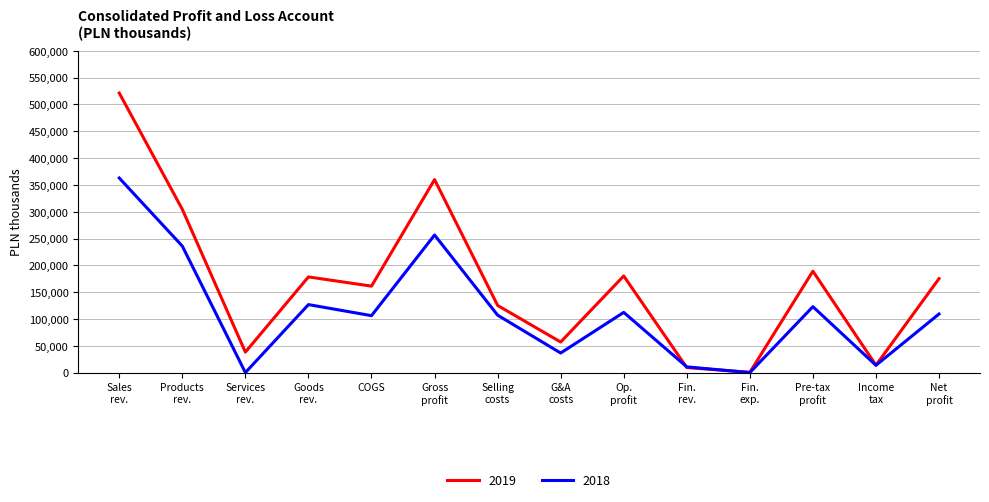

List the series in order of their overall mean, lowest first.

2018, 2019